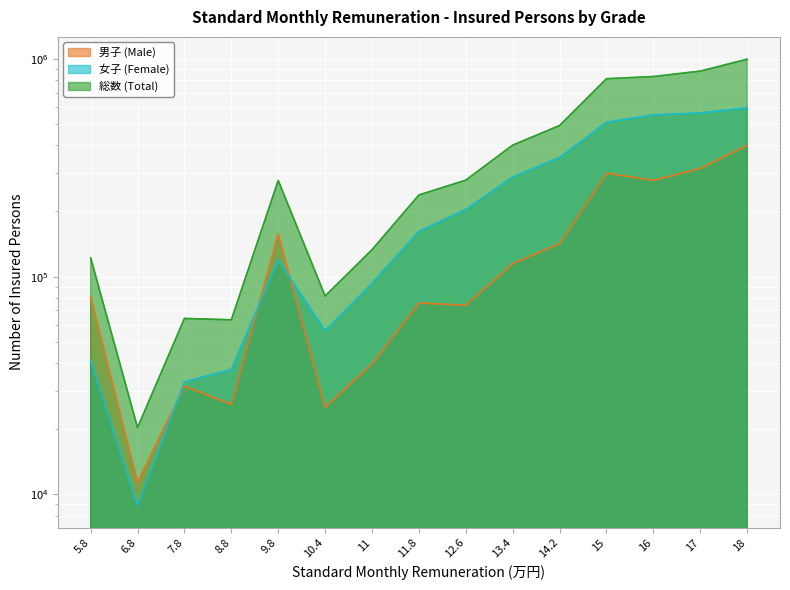

Where does the 女子 (Female) series first go above 161355?

12.6